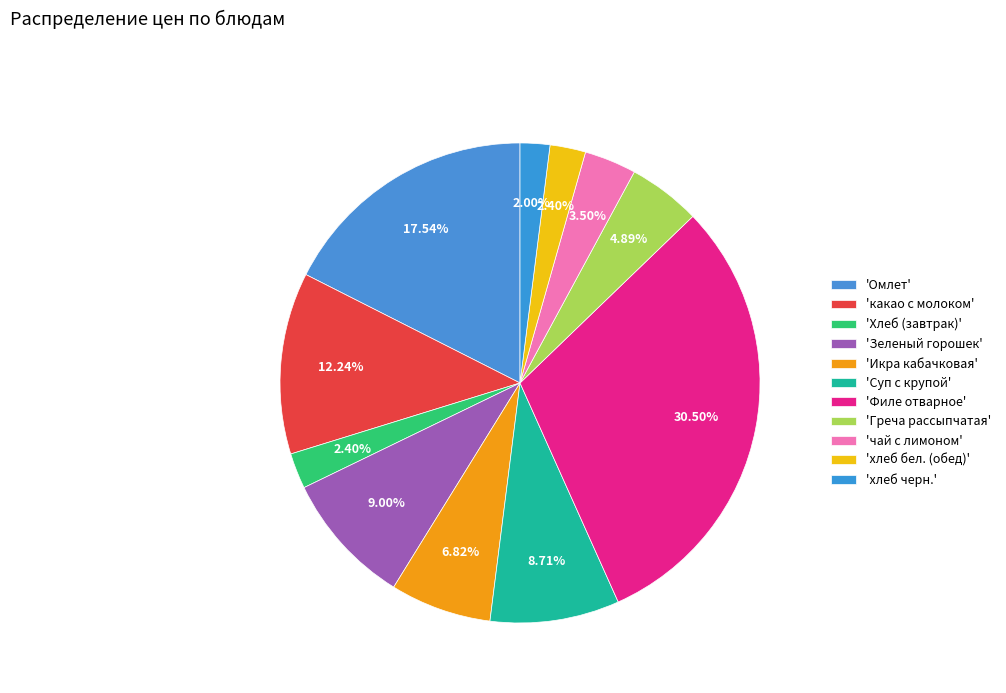

How many segments does this pie chart have?

11